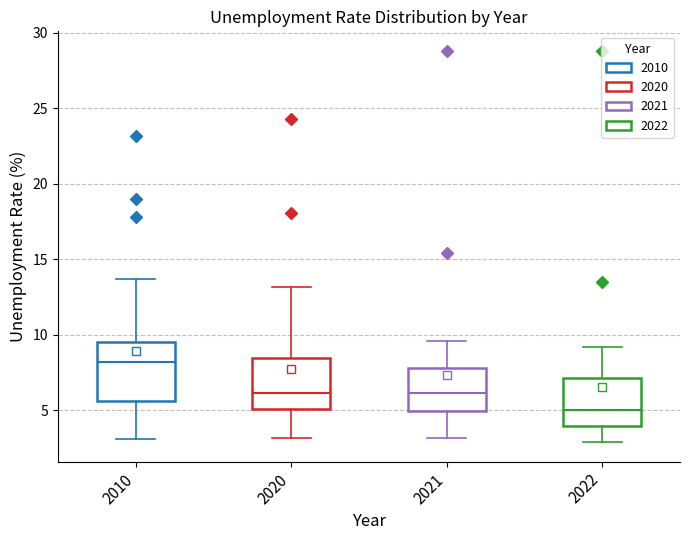

Reading left to right, read every box against the y-axis: the position of its median line, the range the box covers, and the ends of its whiskers. The values are not printed on the chart, so give them approximately, as read against the axis.

2010: median 8.0, box 5.5 to 9.5, whiskers 3.0 to 13.5
2020: median 6.0, box 5.0 to 8.5, whiskers 3.0 to 13.0
2021: median 6.0, box 5.0 to 8.0, whiskers 3.0 to 9.5
2022: median 5.0, box 4.0 to 7.0, whiskers 3.0 to 9.0